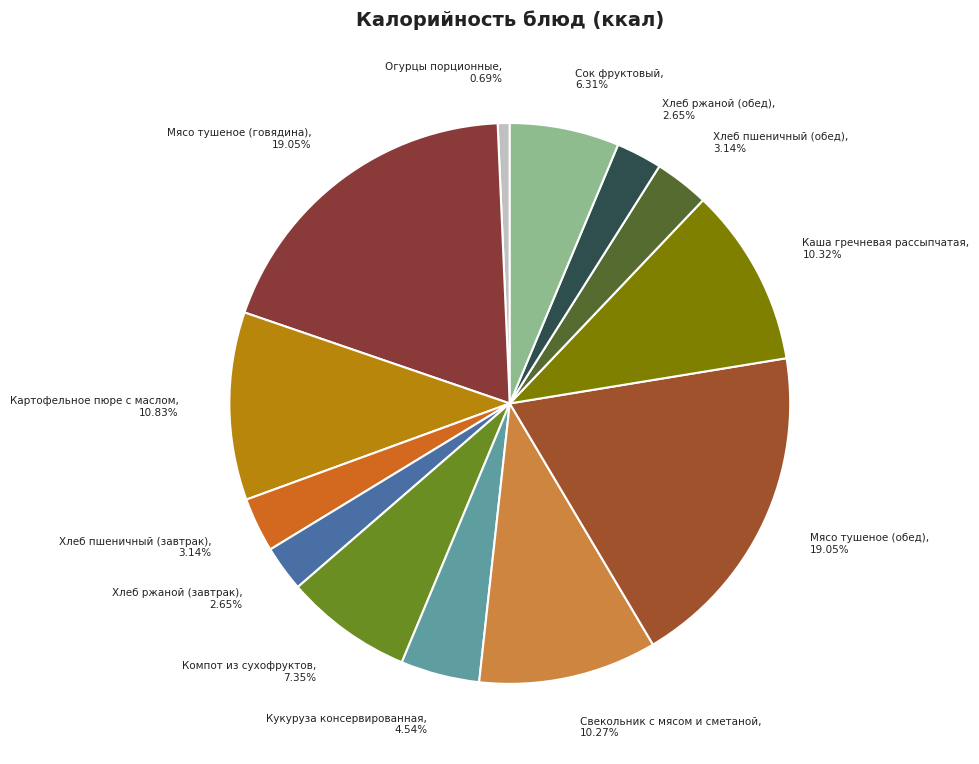

The Кукуруза консервированная slice represents 5% of the pie. True or false?

True